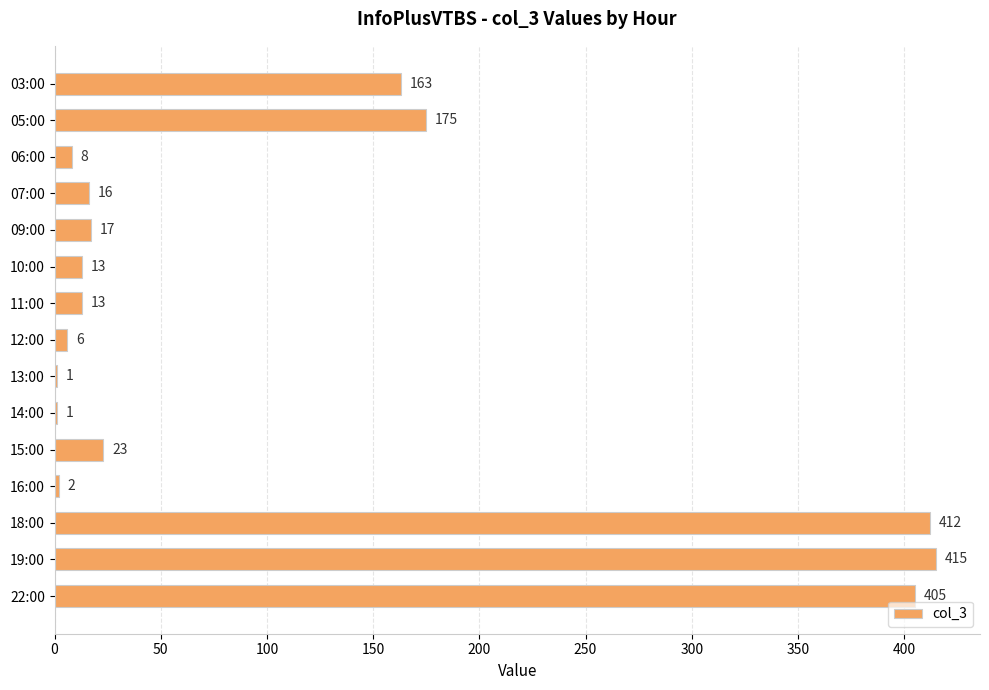

Does the chart contain stacked bars?

No